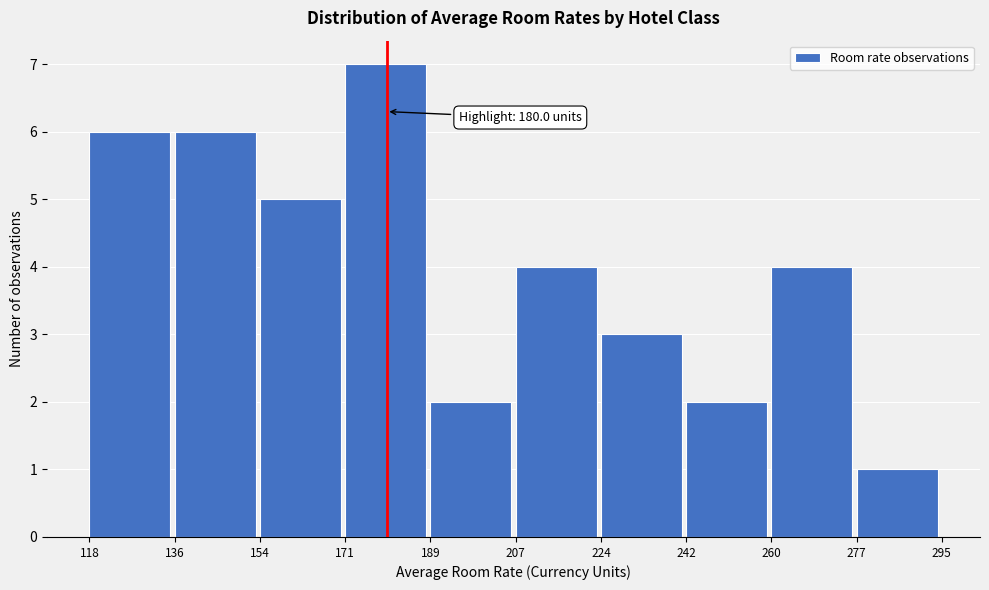

Over which range of the x-axis is the bar tallest?

171 to 189